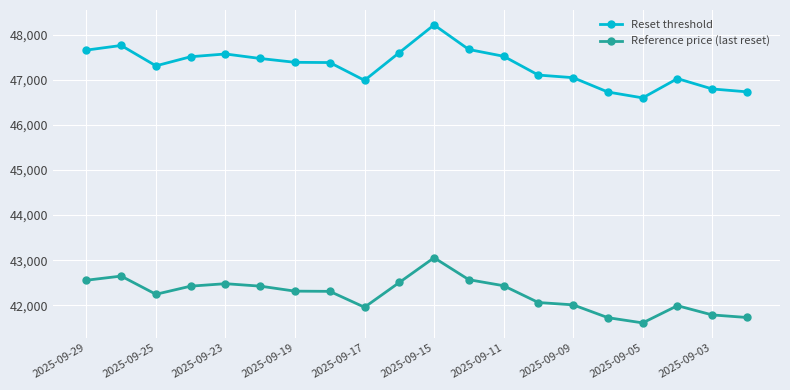

What is the minimum value shown in the chart?

41607.8